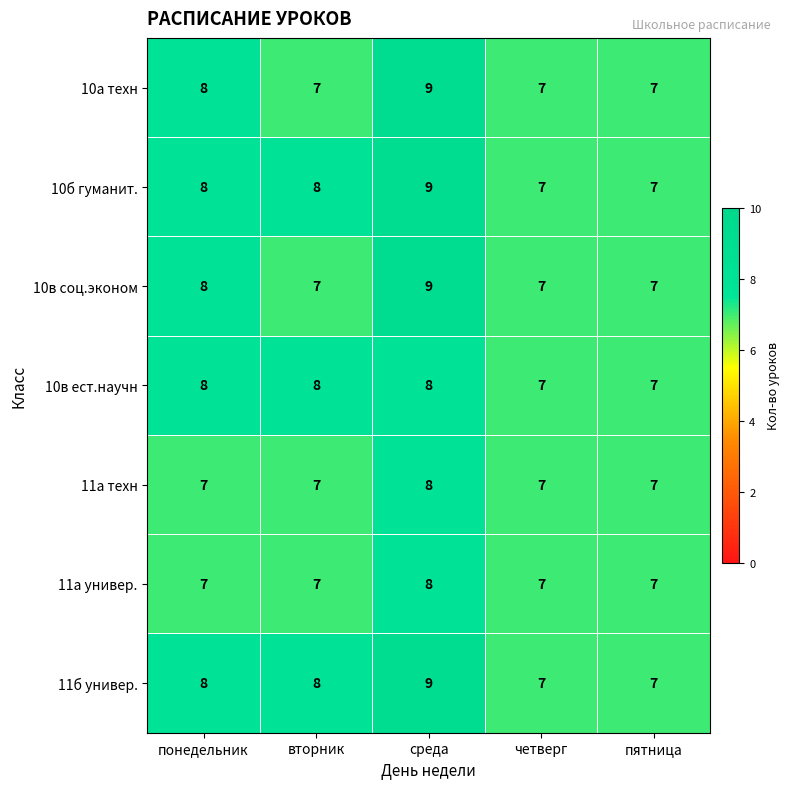

True or false: 11б универ. has a value of 4 at понедельник.

False